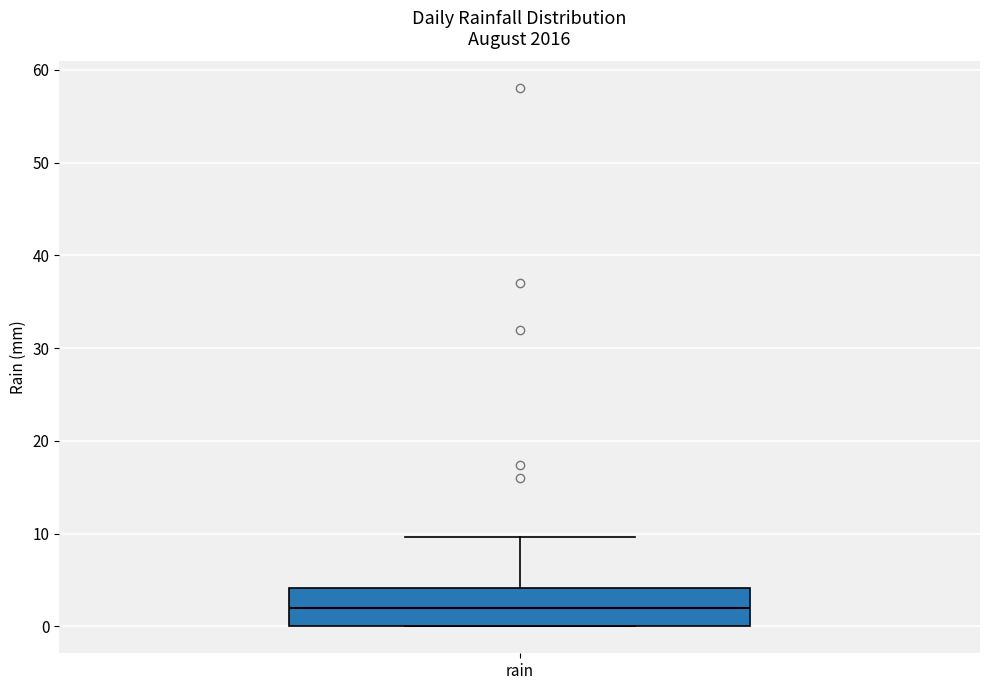

Transcribe this box plot: give where the median line is, the range the box spans, and where the two whiskers end, as read against the y-axis. The values are not printed on the chart, so give them approximately, as read against the axis.

median 2, box 0 to 4, whiskers 0 to 10